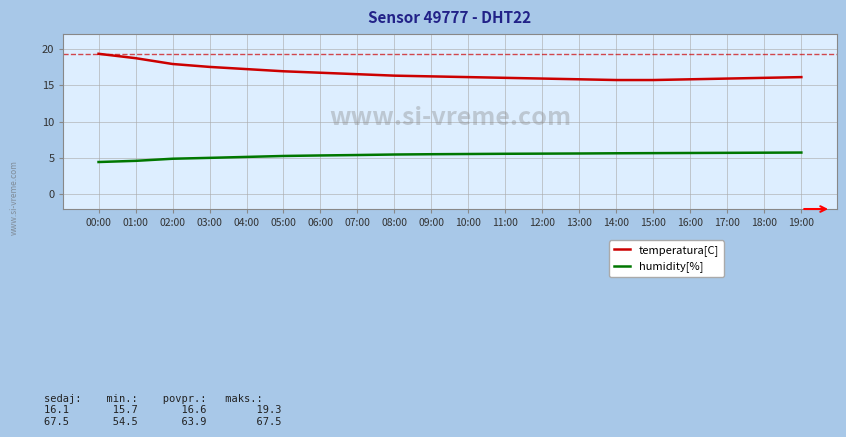

What position from the right is 19:00?

1